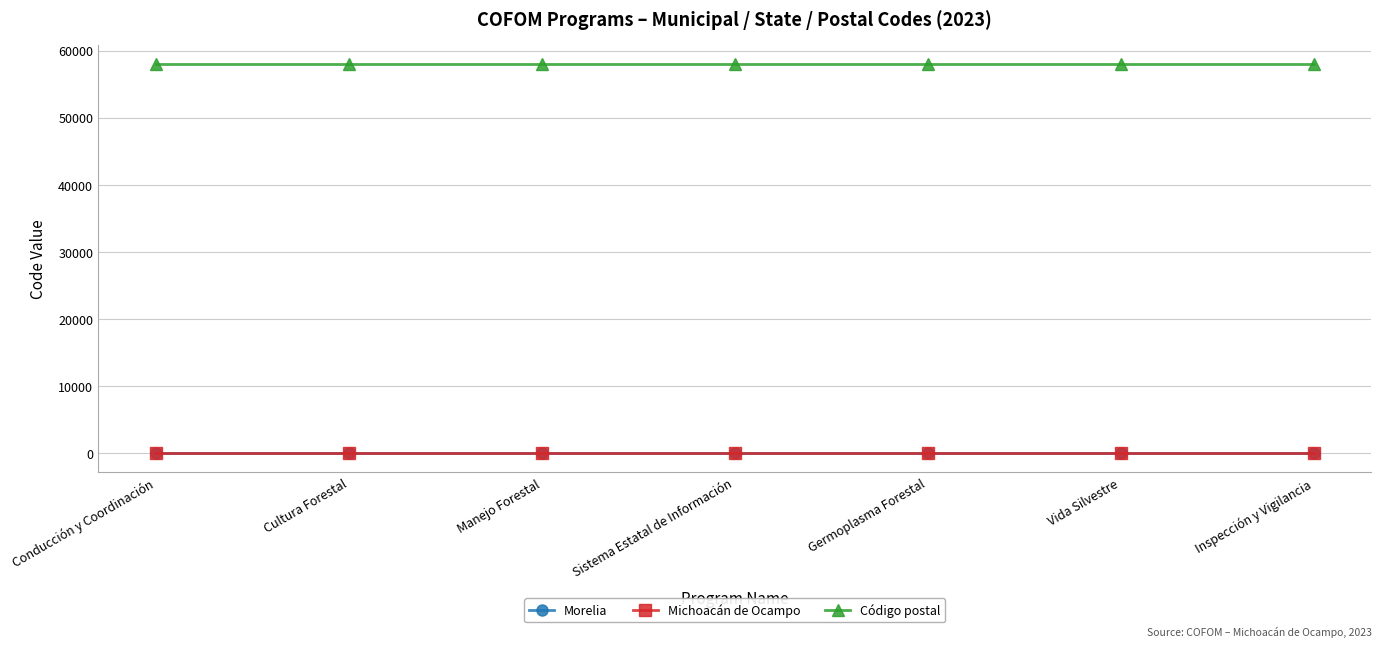

The Código postal series shows 58000 at Germoplasma Forestal. True or false?

True